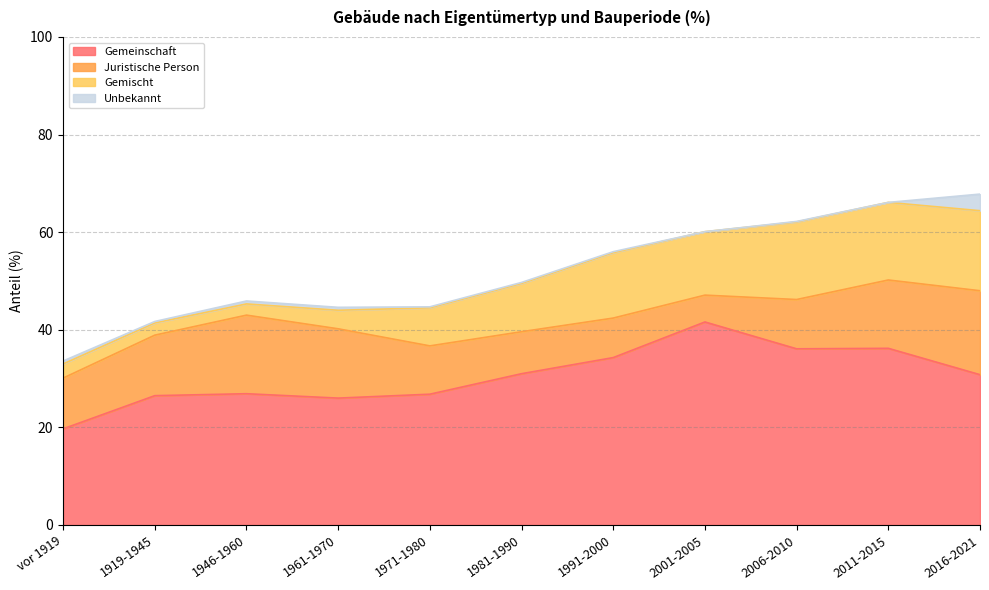

What are all the series names shown in the legend?

Gemeinschaft, Juristische Person, Gemischt, Unbekannt